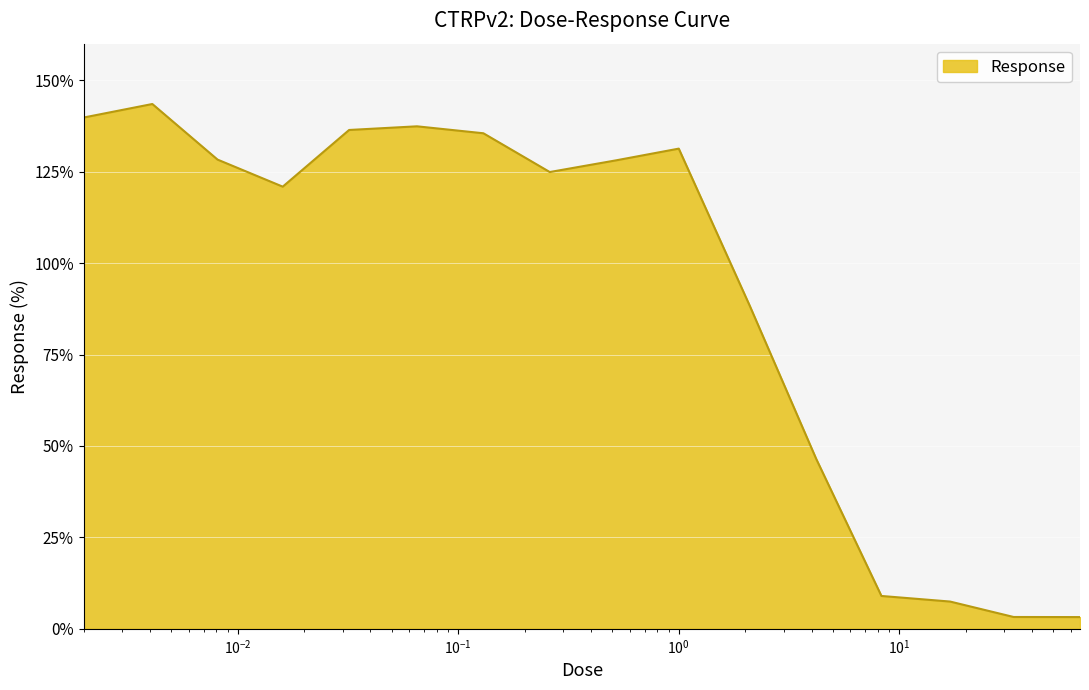

What is the minimum value shown in the chart?

3.2